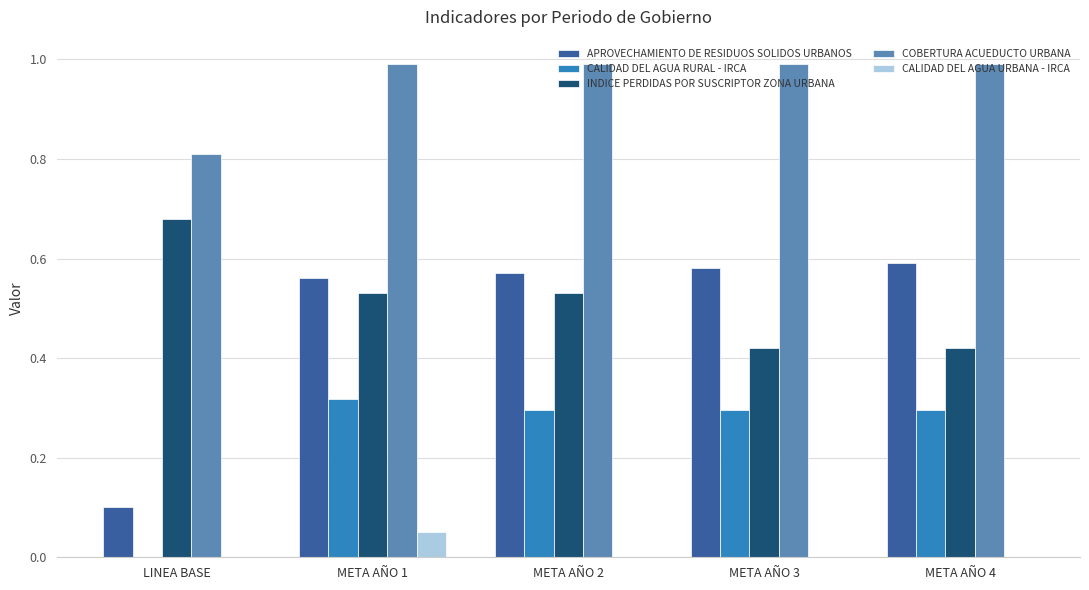

What is the sum of all INDICE PERDIDAS POR SUSCRIPTOR ZONA URBANA values?

2.6